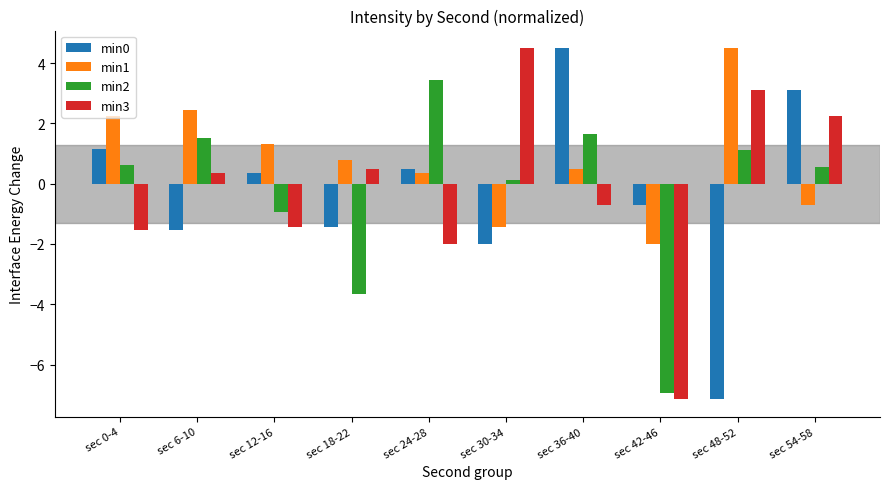

How many groups of bars are there?

10